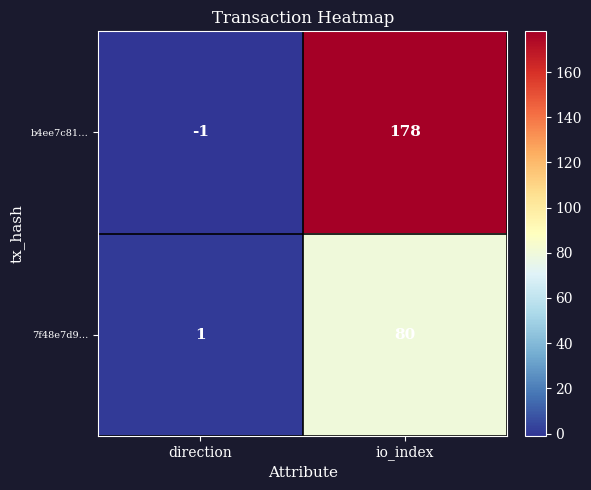

Is the value of 7f48e7d9… at io_index greater than the value of b4ee7c81… at io_index?

No